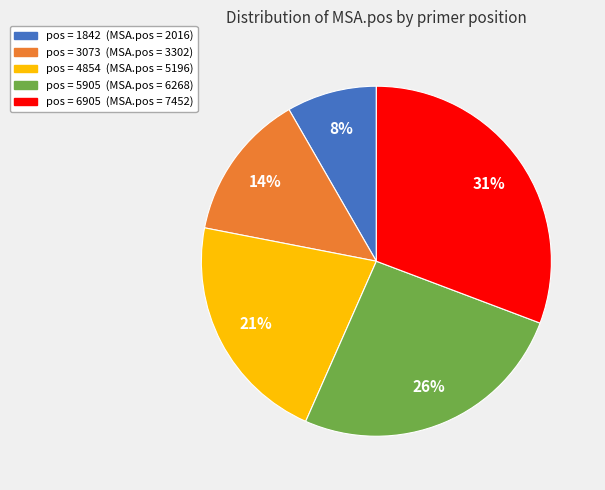

Is there any slice that represents more than half of the pie?

No